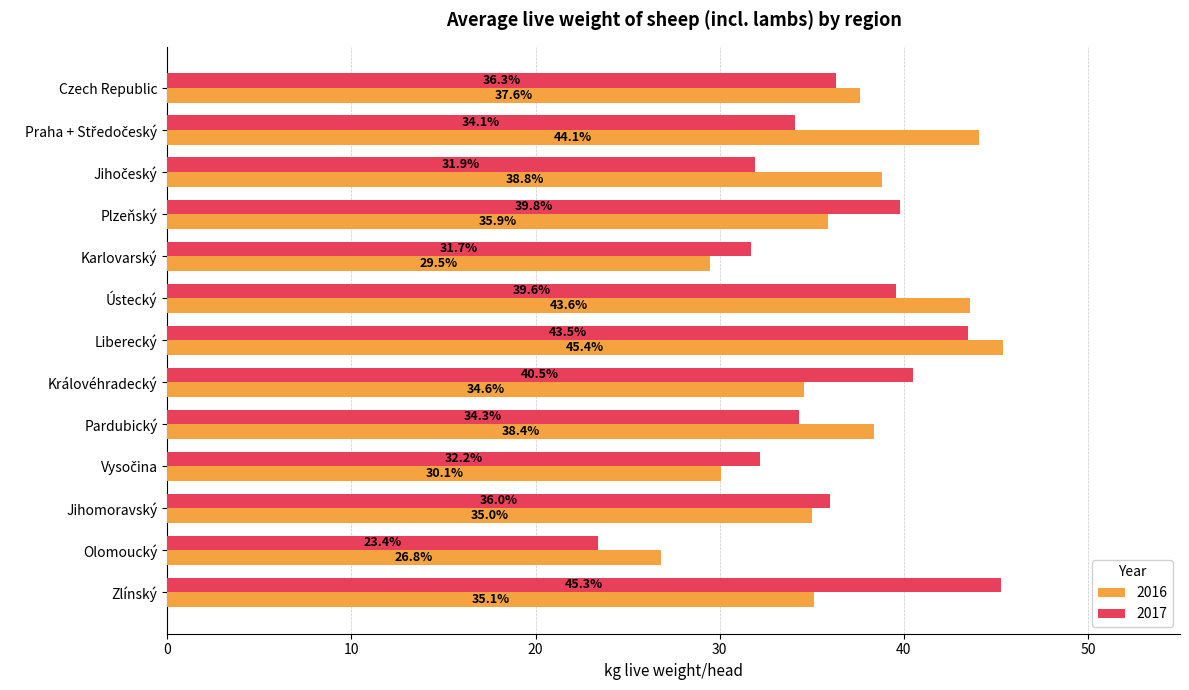

Is it true that 2016 equals 37.6 at Czech Republic?

True